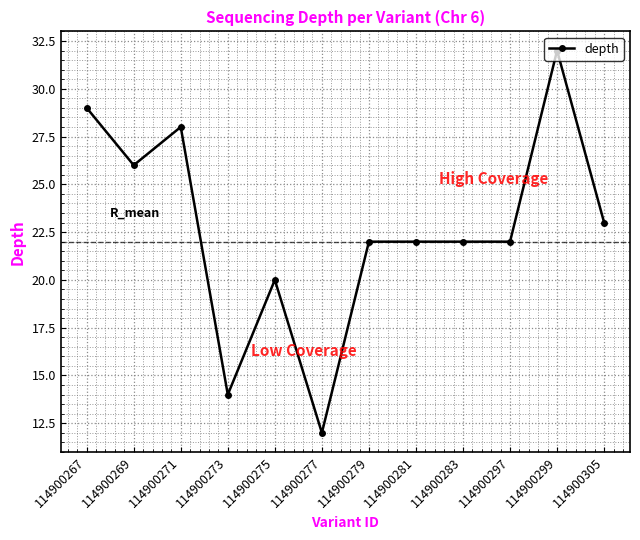

What is the average value?

23